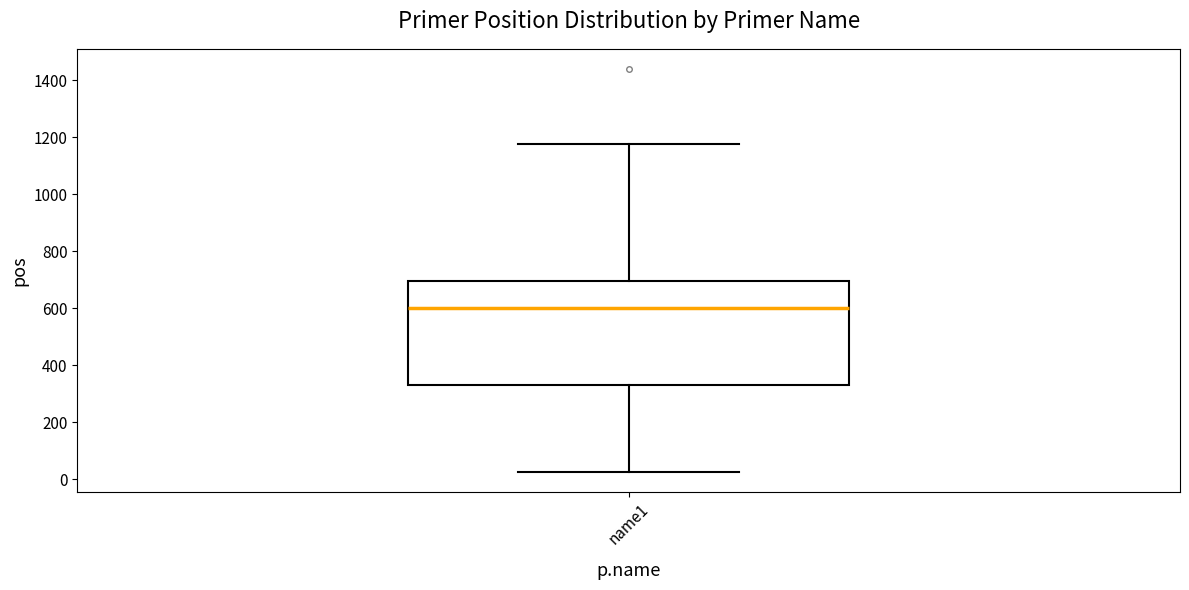

Read this box plot against the y-axis: the position of the median line, the range covered by the box, and the ends of both whiskers. The values are not printed on the chart, so give them approximately, as read against the axis.

median 600, box 320 to 700, whiskers 20 to 1180